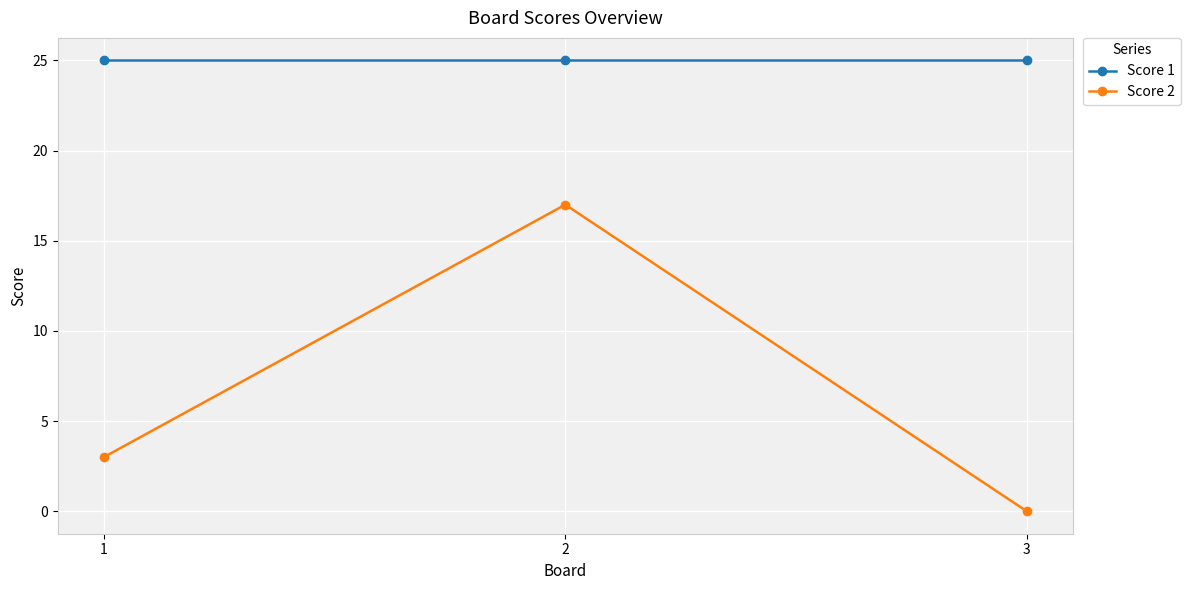

Between 1 and 3, which series saw the biggest shift?

Score 2